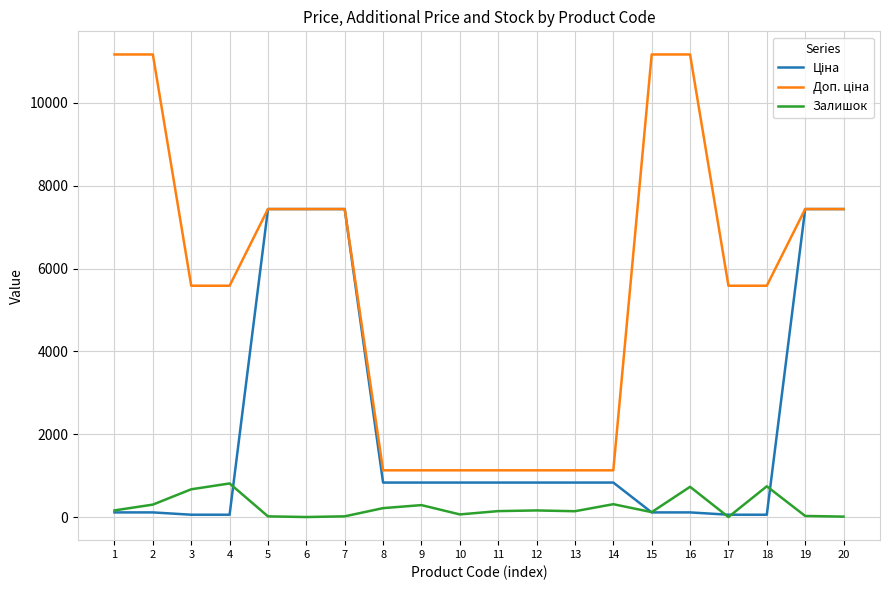

What is the maximum value shown in the chart?

11169.0